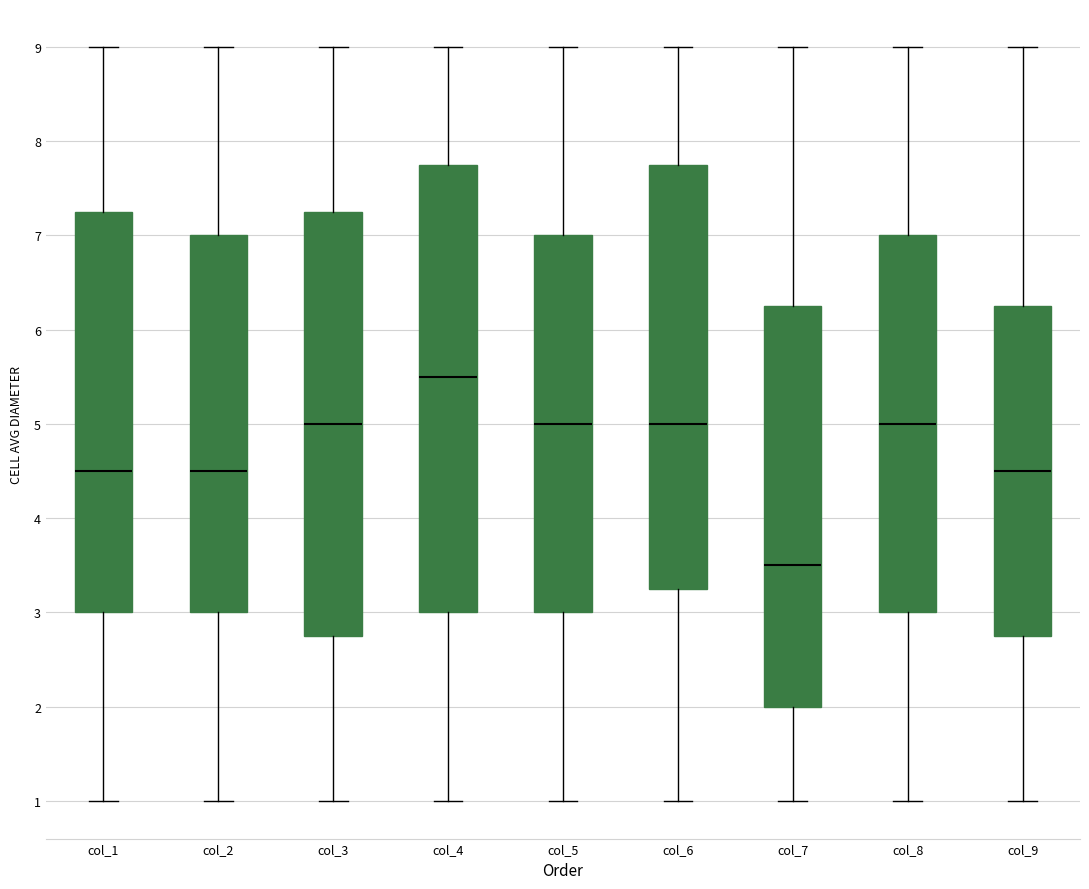

Reading left to right, transcribe this box plot: for each box, give where its median line is, the range the box spans, and where its two whiskers end, as read against the y-axis. The values are not printed on the chart, so give them approximately, as read against the axis.

col_1: median 4.5, box 3.0 to 7.3, whiskers 1.0 to 9.0
col_2: median 4.5, box 3.0 to 7.0, whiskers 1.0 to 9.0
col_3: median 5.0, box 2.8 to 7.3, whiskers 1.0 to 9.0
col_4: median 5.5, box 3.0 to 7.8, whiskers 1.0 to 9.0
col_5: median 5.0, box 3.0 to 7.0, whiskers 1.0 to 9.0
col_6: median 5.0, box 3.3 to 7.8, whiskers 1.0 to 9.0
col_7: median 3.5, box 2.0 to 6.3, whiskers 1.0 to 9.0
col_8: median 5.0, box 3.0 to 7.0, whiskers 1.0 to 9.0
col_9: median 4.5, box 2.8 to 6.3, whiskers 1.0 to 9.0